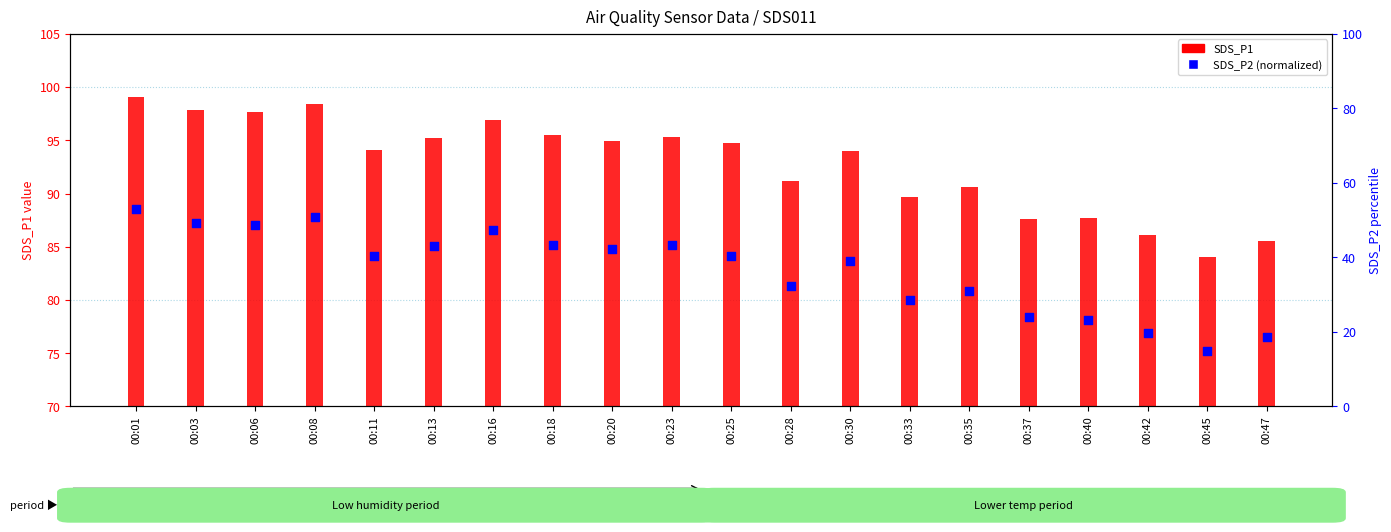

Which series reaches the minimum Y coordinate?

SDS_P2 (norm)